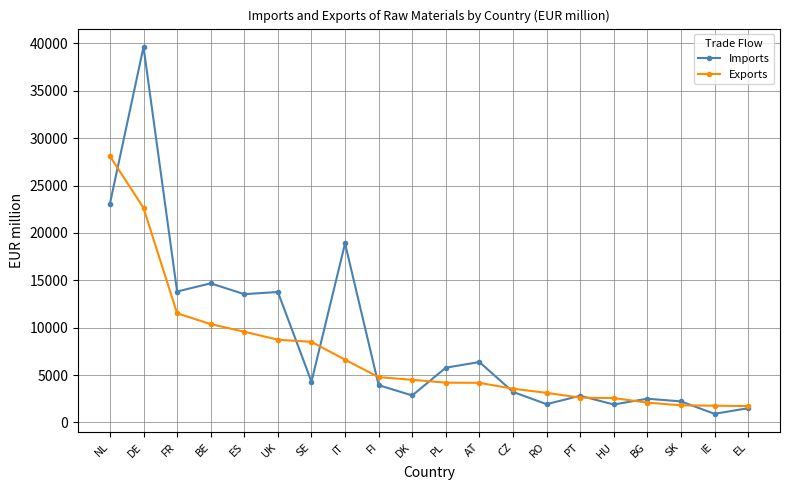

How many categories are shown in the chart?

20